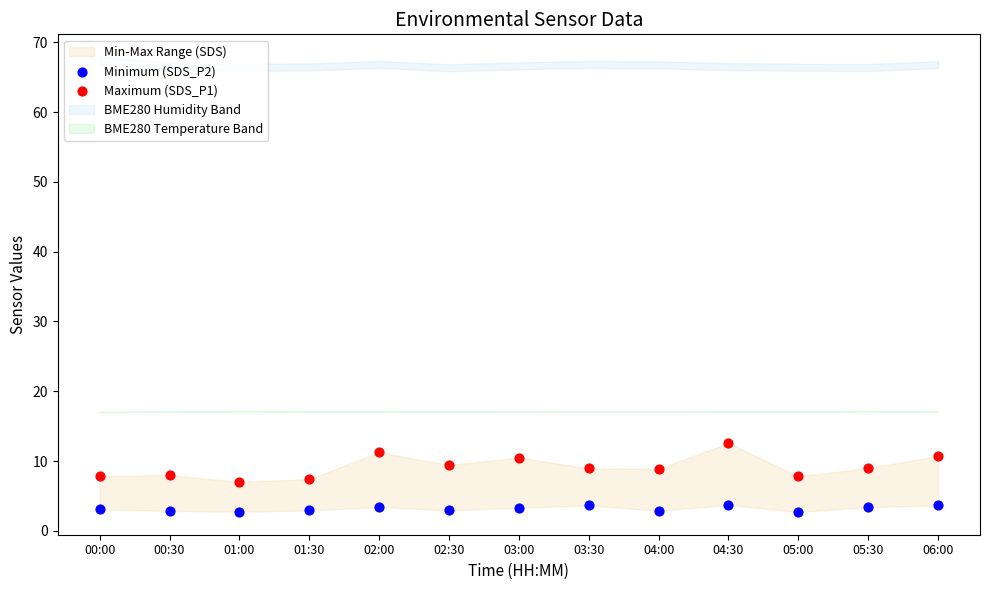

Across all data points, what is the range of Y values (max minus min)?

9.9